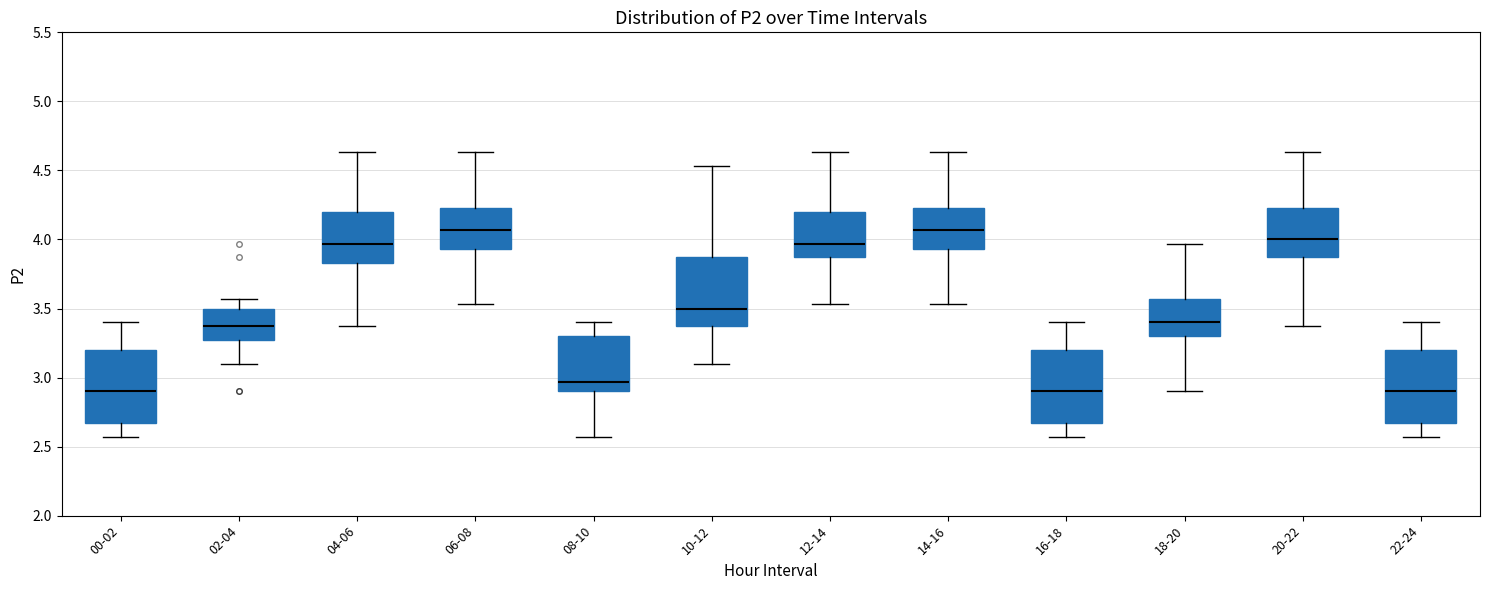

Where is the lower edge of the box for 06-08 on the y-axis? The values are not printed on the chart, so give them approximately, as read against the axis.

3.95